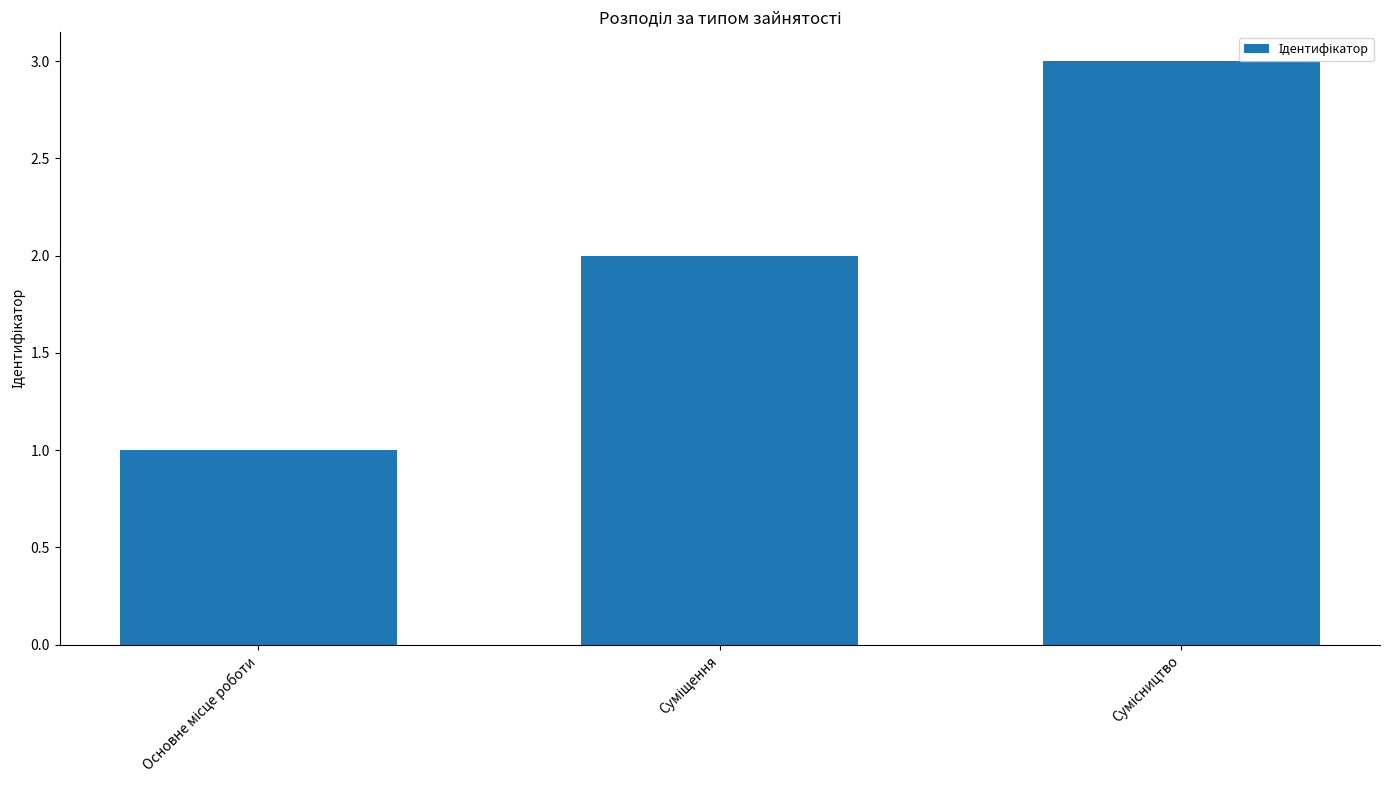

Reading left to right, transcribe all the data shown in this chart.

1	2	3